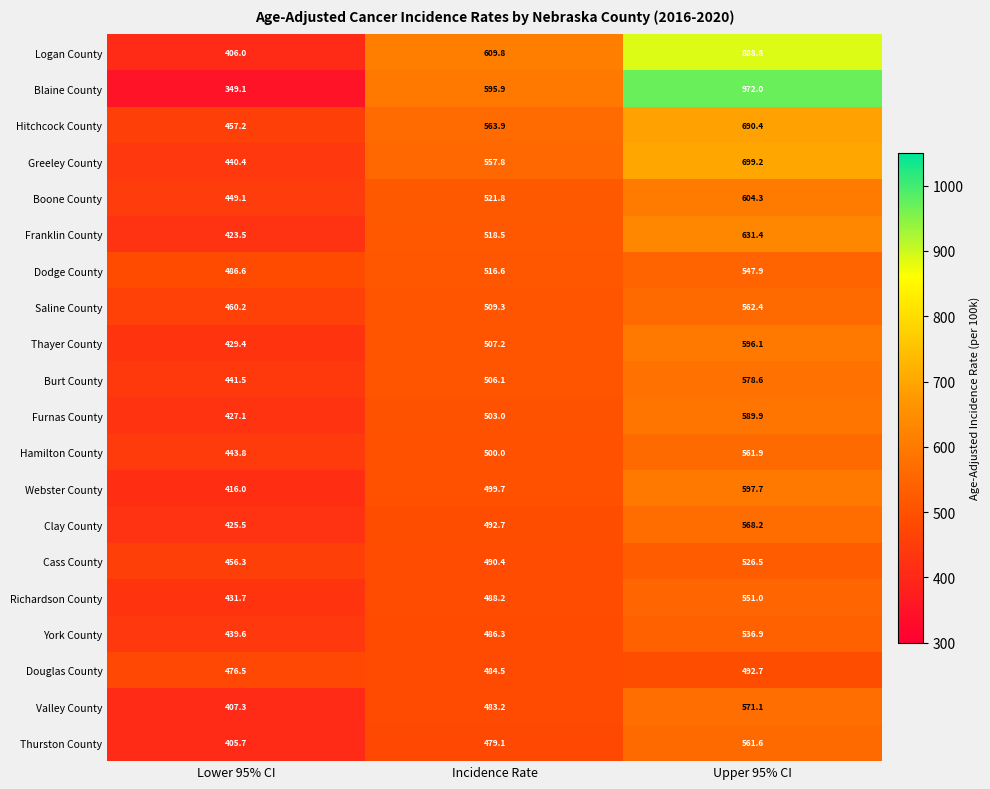

At which label does Richardson County first exceed 488?

Incidence Rate